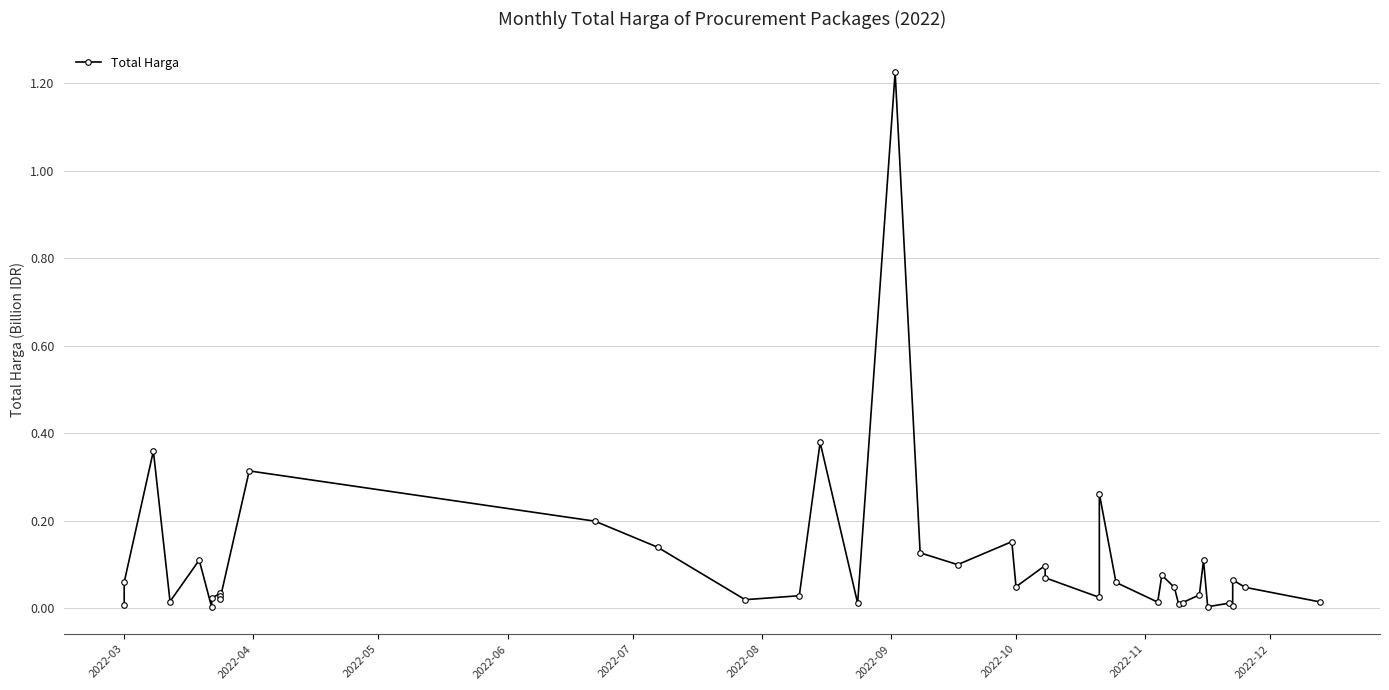

How many interior local valleys (lower than both neighbors) does the data have?

12